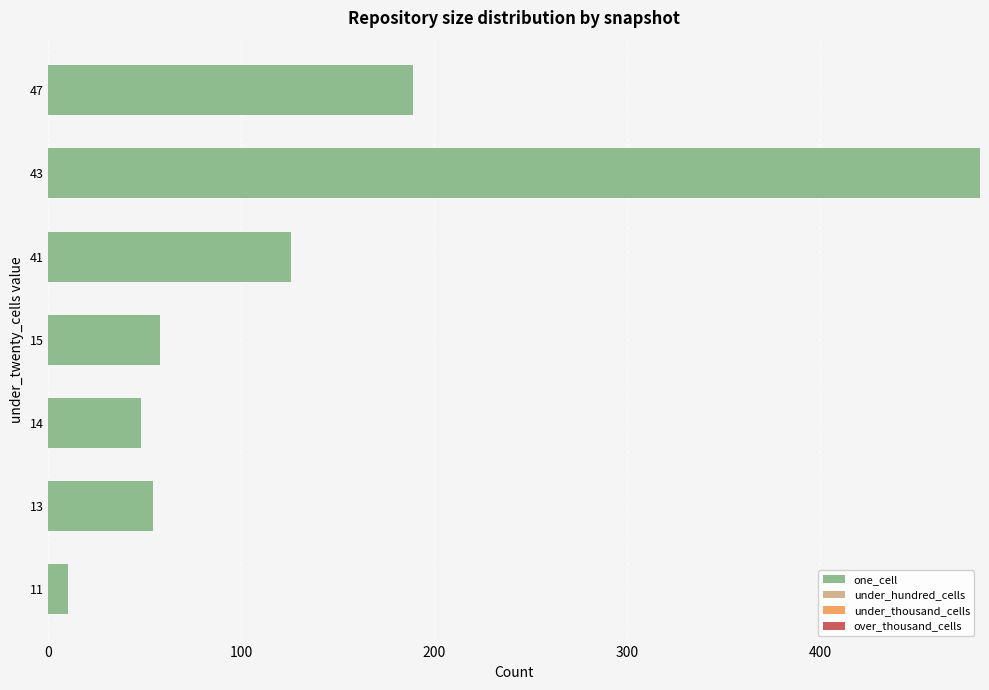

Which label corresponds to the smallest value in the chart?

11